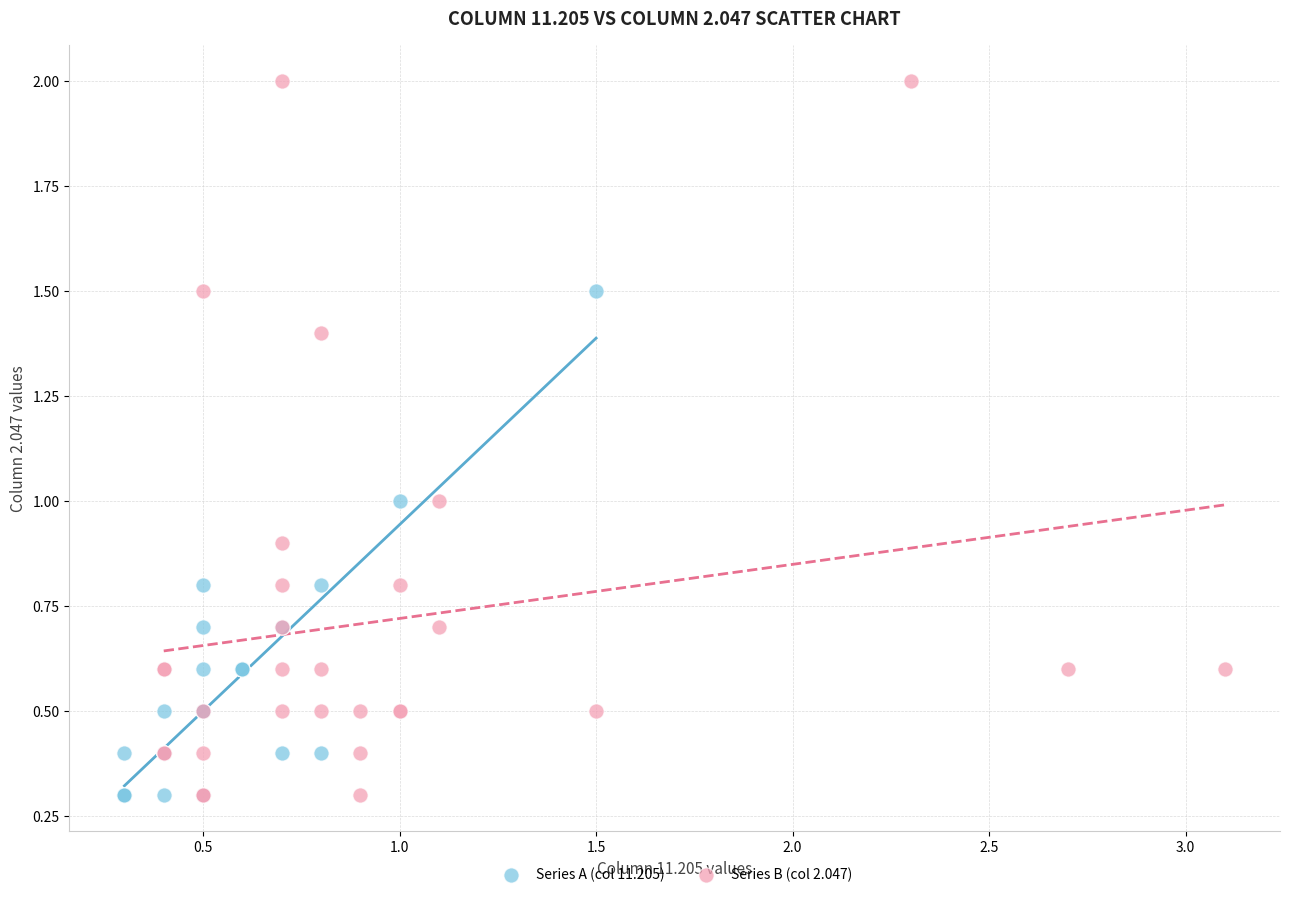

What are all the series names shown in the legend?

Series A (col 11.205), Series B (col 2.047)